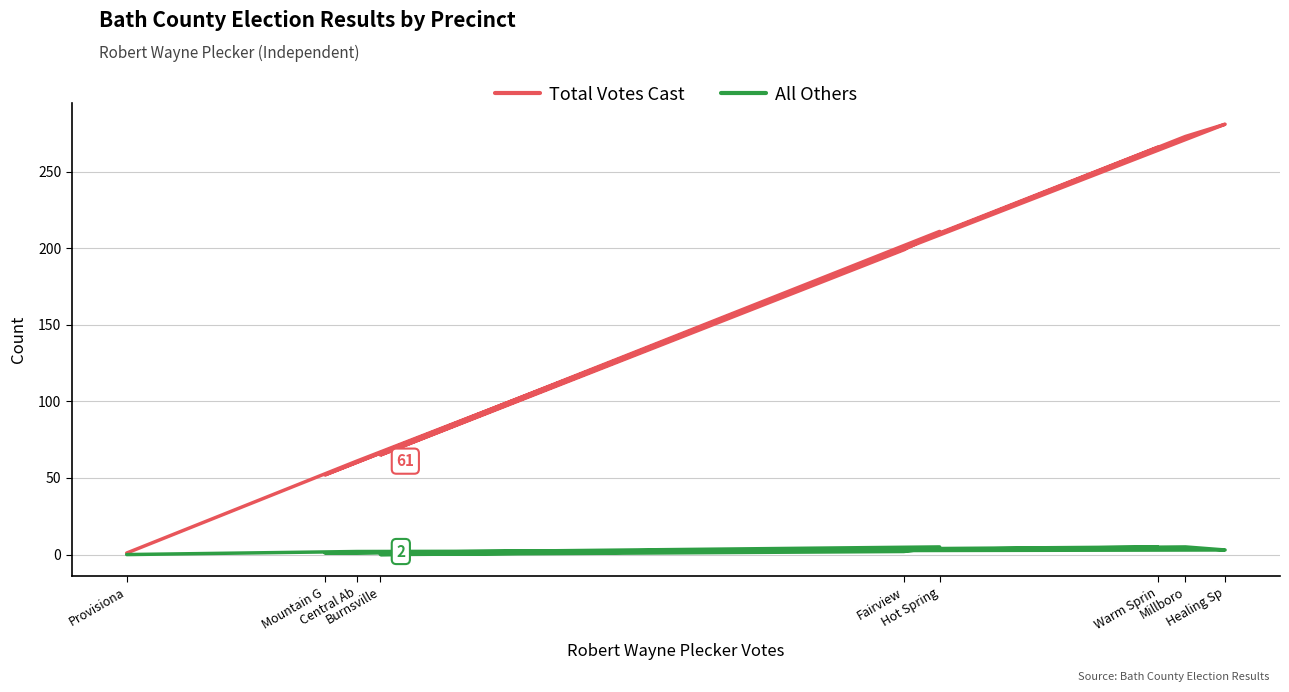

True or false: Total Votes Cast has more than 0 interior local peaks.

True